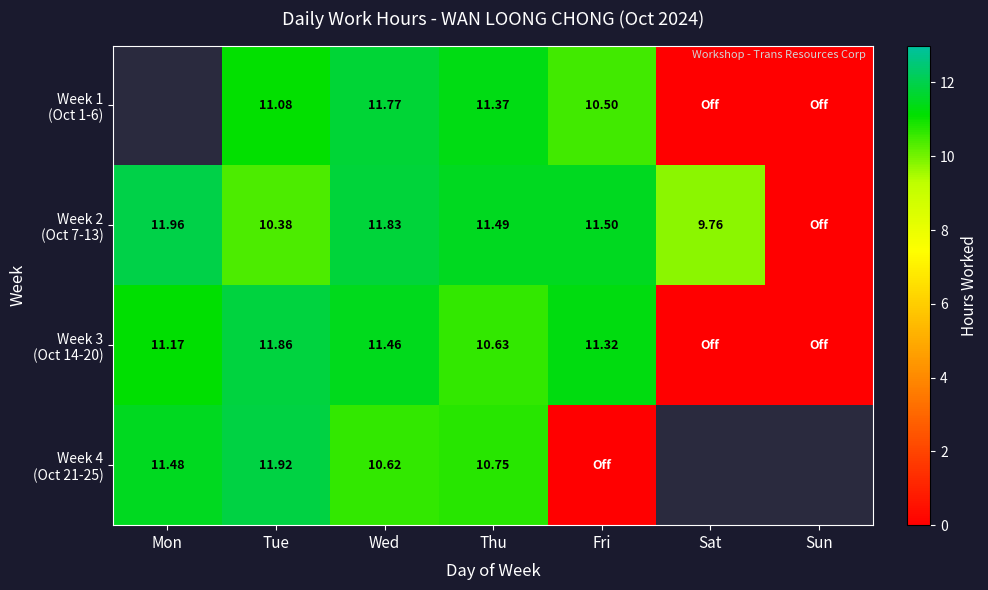

At which category is the sum across all series the highest?

Wed